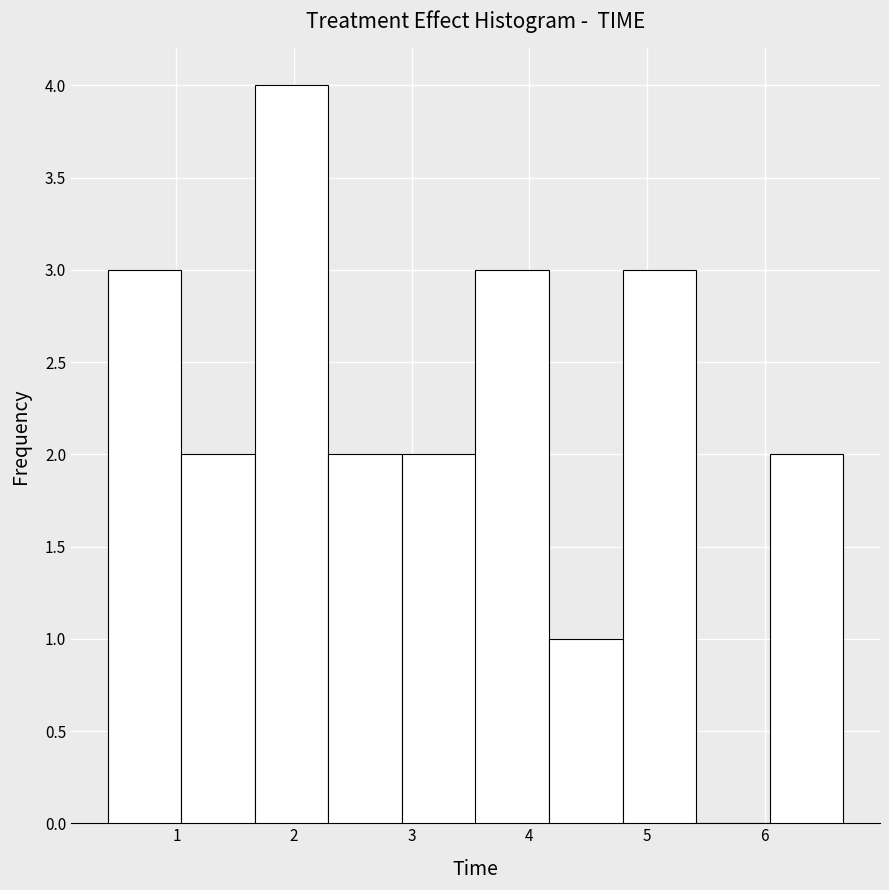

What is the height of the bar covering 2.9 to 3.5 on the x-axis? Neither the bar edges nor the heights are printed on the chart, so give them approximately, as read against the axes.

2